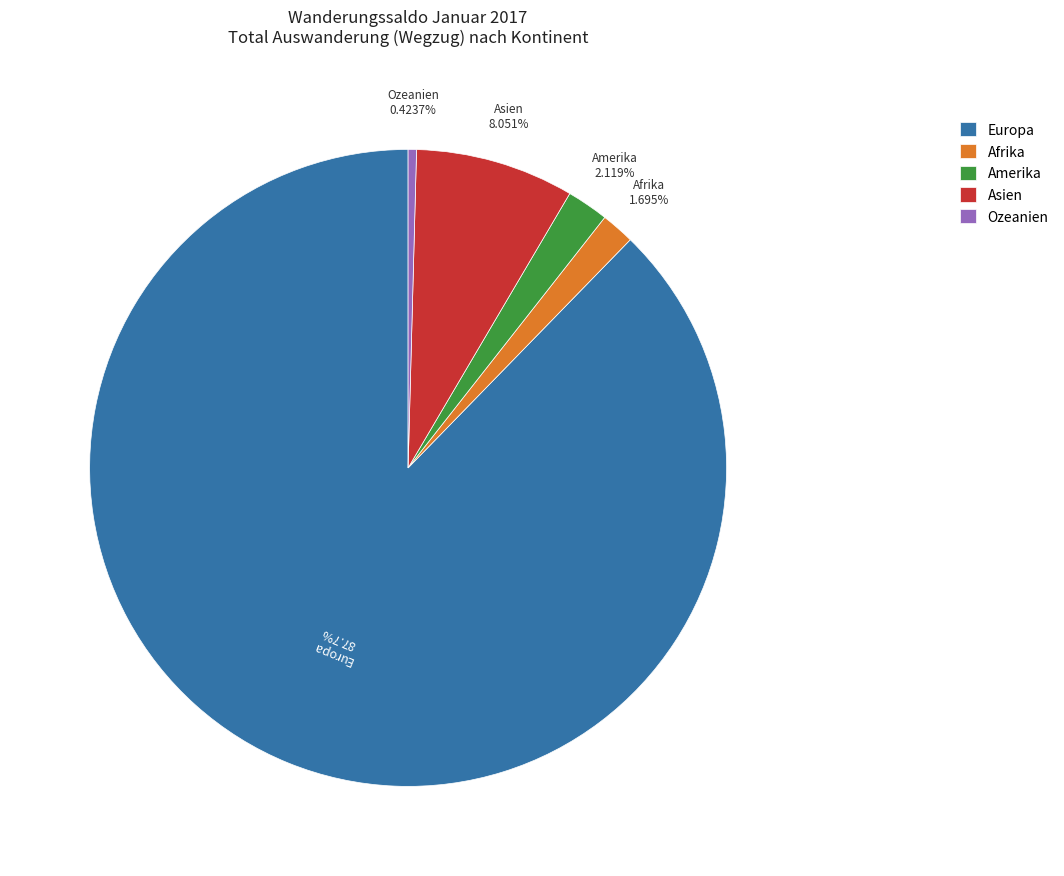

True or false: Europa accounts for 88% of the total.

True